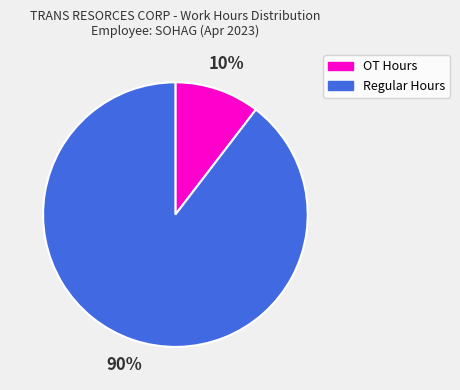

To the nearest percent, what is the average slice percentage?

50%